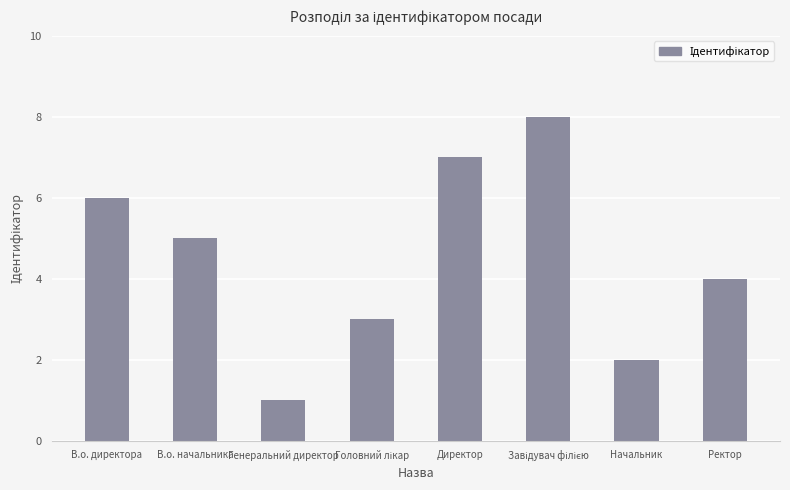

What is the difference between the maximum and minimum values?

7